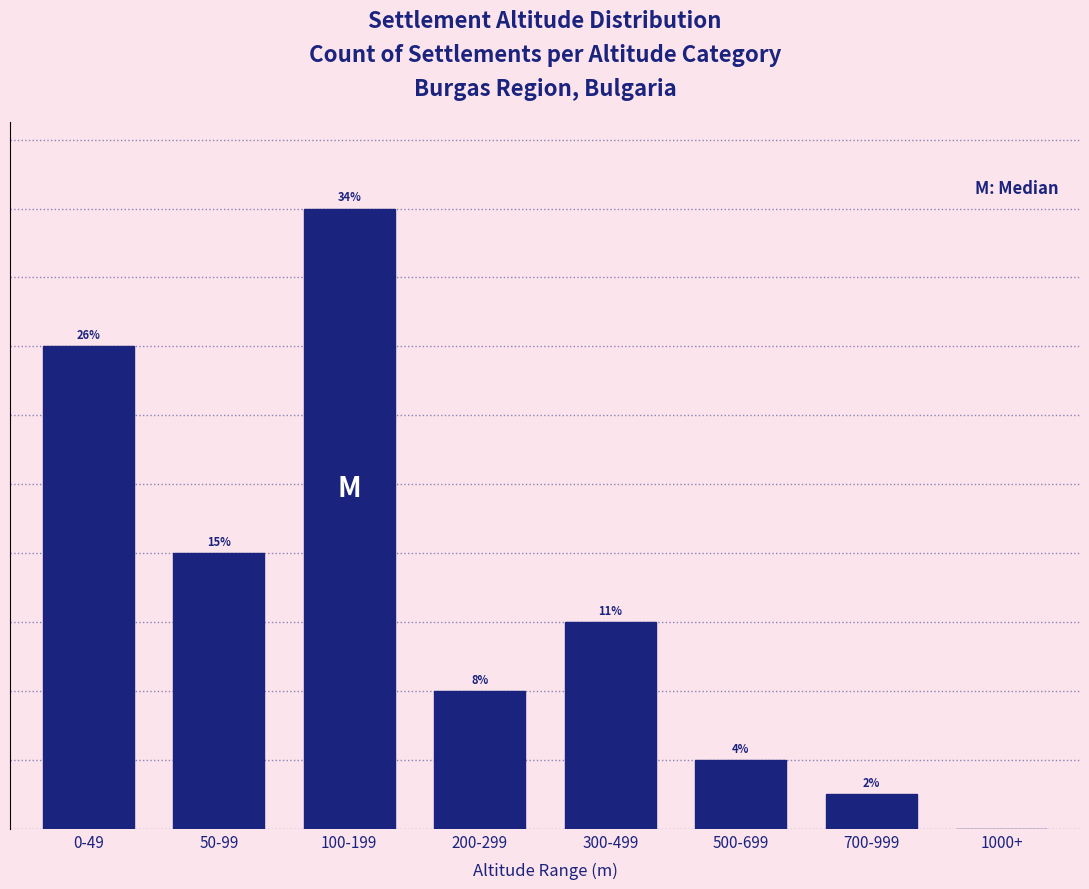

Are the bars horizontal?

No